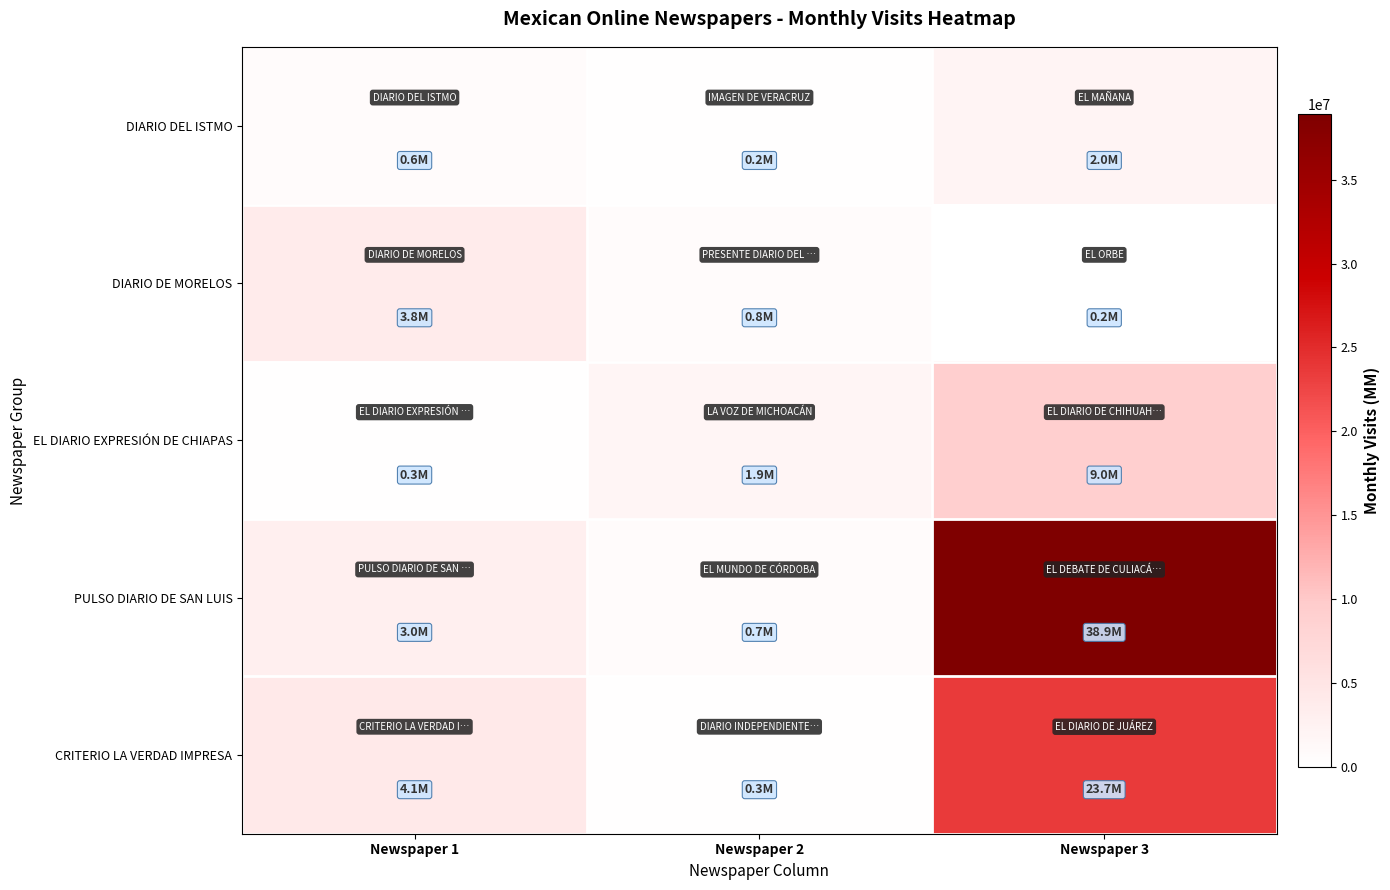

Reading left to right, extract all data points from this chart.

DIARIO DEL ISTMO: Newspaper 1=640409	Newspaper 2=185543	Newspaper 3=2036558
DIARIO DE MORELOS: Newspaper 1=3750705	Newspaper 2=818303	Newspaper 3=150501
EL DIARIO EXPRESIÓN DE CHIAPAS: Newspaper 1=298839	Newspaper 2=1860388	Newspaper 3=9039681
PULSO DIARIO DE SAN LUIS: Newspaper 1=2993328	Newspaper 2=747163	Newspaper 3=38919214
CRITERIO LA VERDAD IMPRESA: Newspaper 1=4136654	Newspaper 2=282916	Newspaper 3=23695589